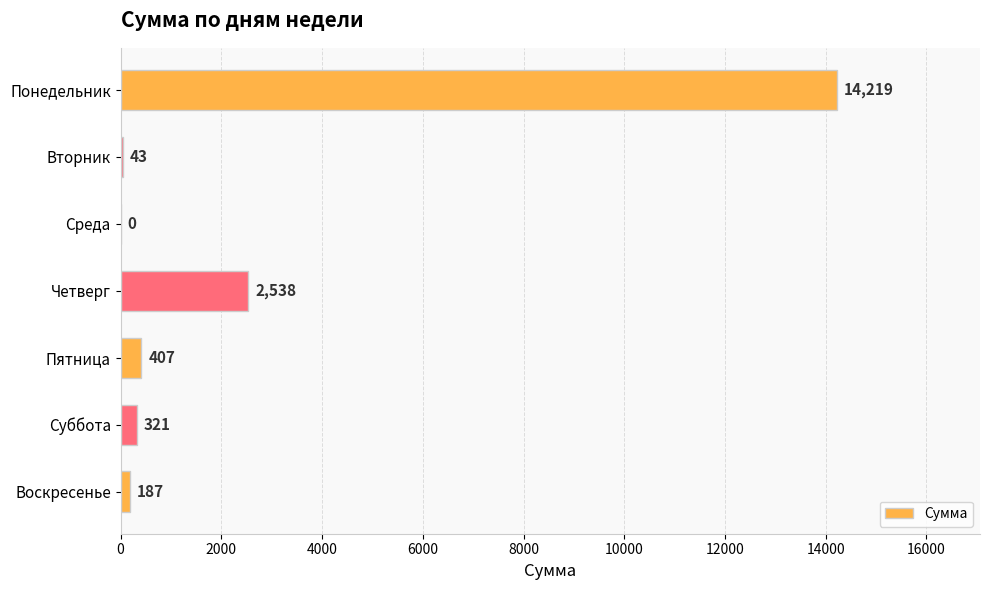

Where is the data nearest to the value 7109?

Четверг